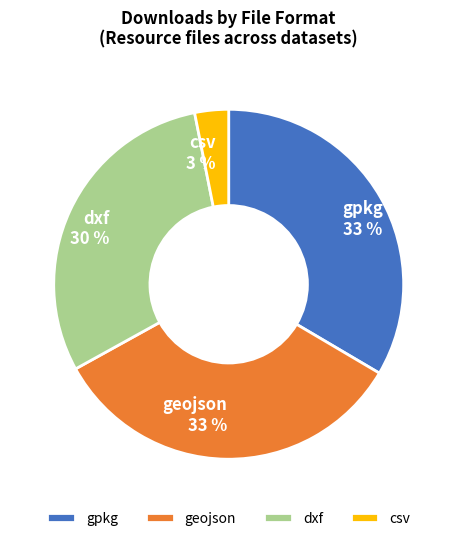

Is dxf the majority of the pie?

No